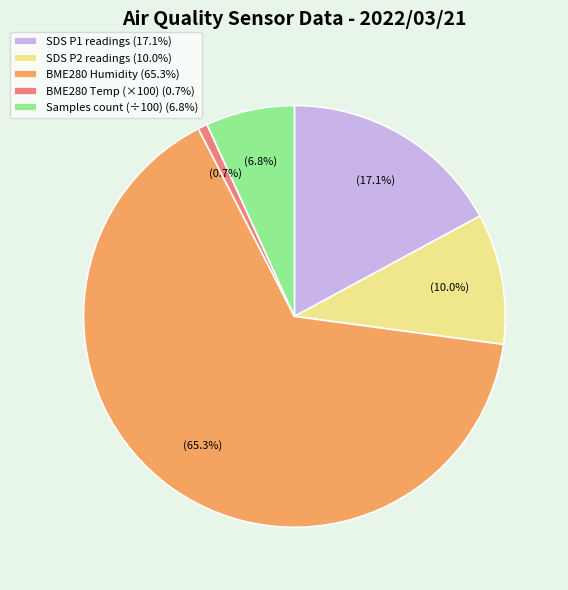

Which has a higher value, SDS P1 readings (17.1%) or SDS P2 readings (10.0%)?

SDS P1 readings (17.1%)